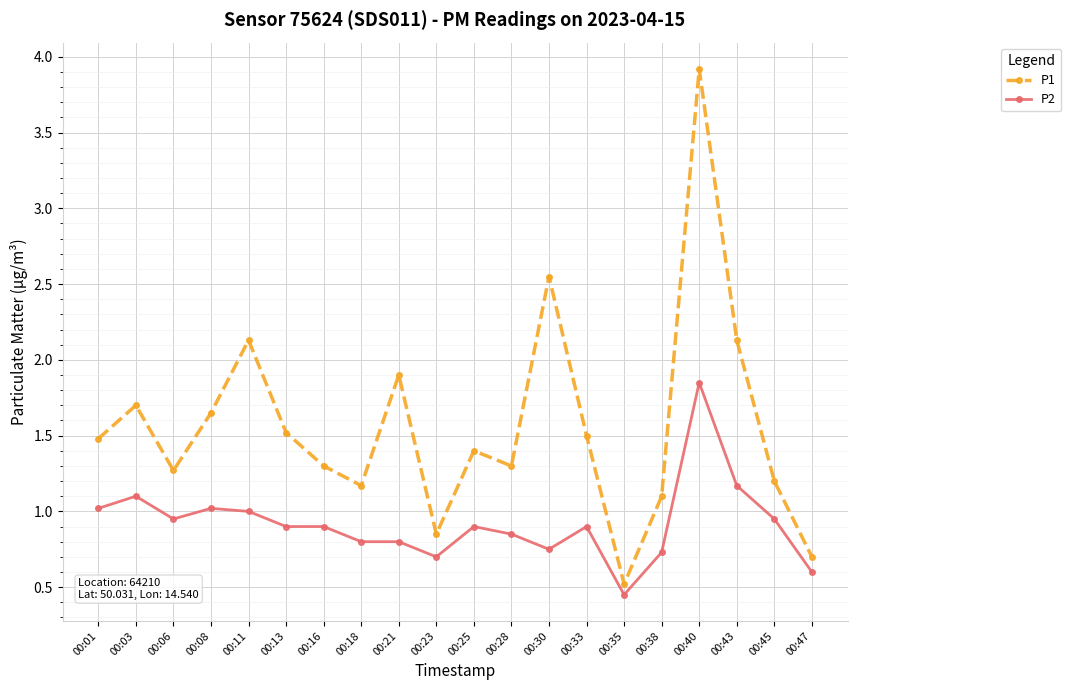

True or false: P2 and P1 intersect in this chart.

False